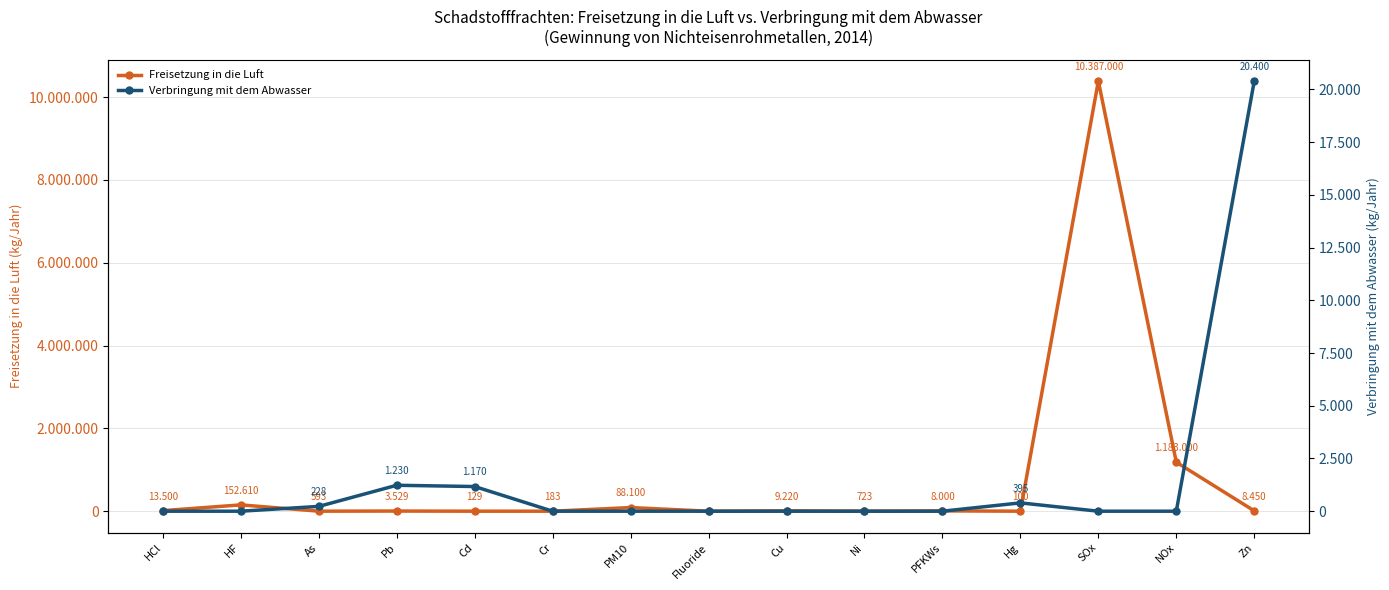

Which series changed the most between Pb and PFKWs?

Freisetzung in die Luft